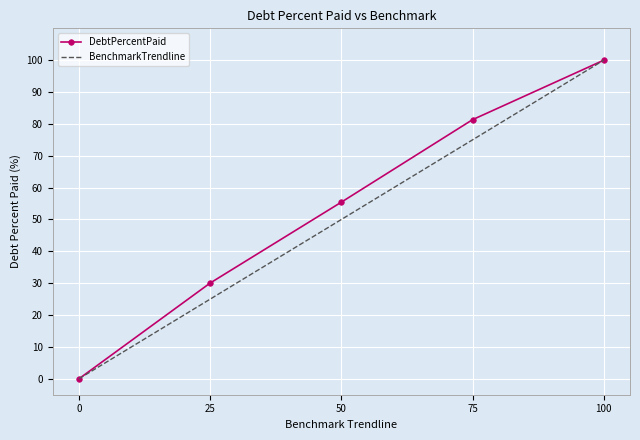

What is the sum of all BenchmarkTrendline values?

250.0